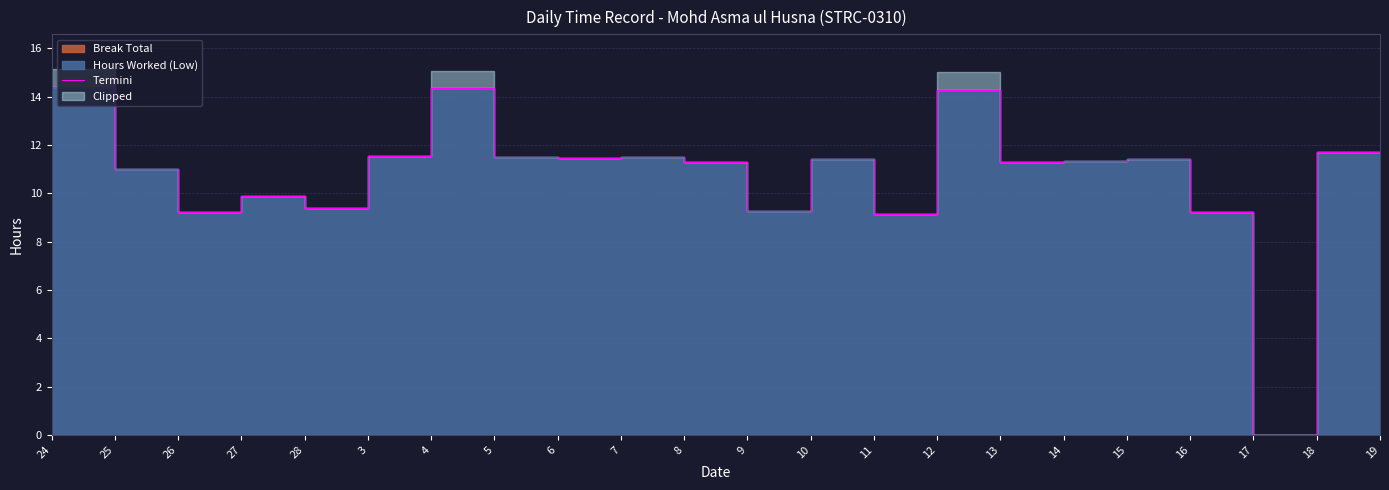

Between 25 and 7, which is larger?

7